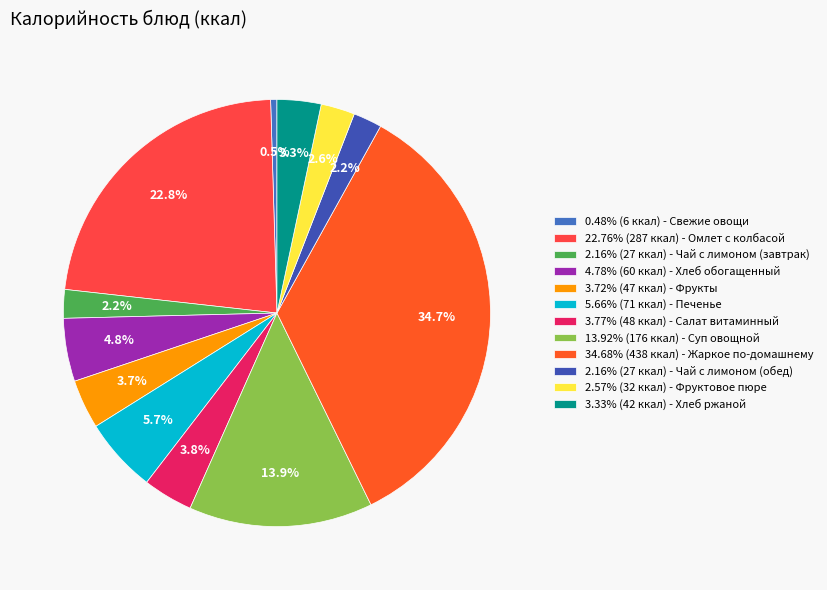

How many segments does this pie chart have?

12